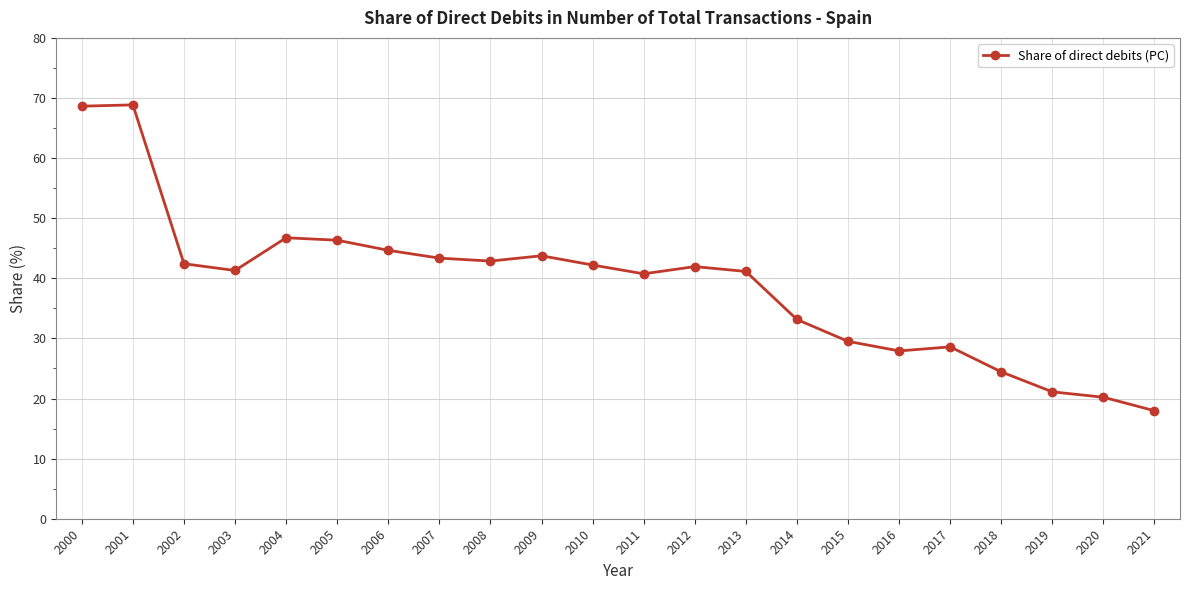

Approximately how many times larger is the value at 2001 compared to 2007?

1.6